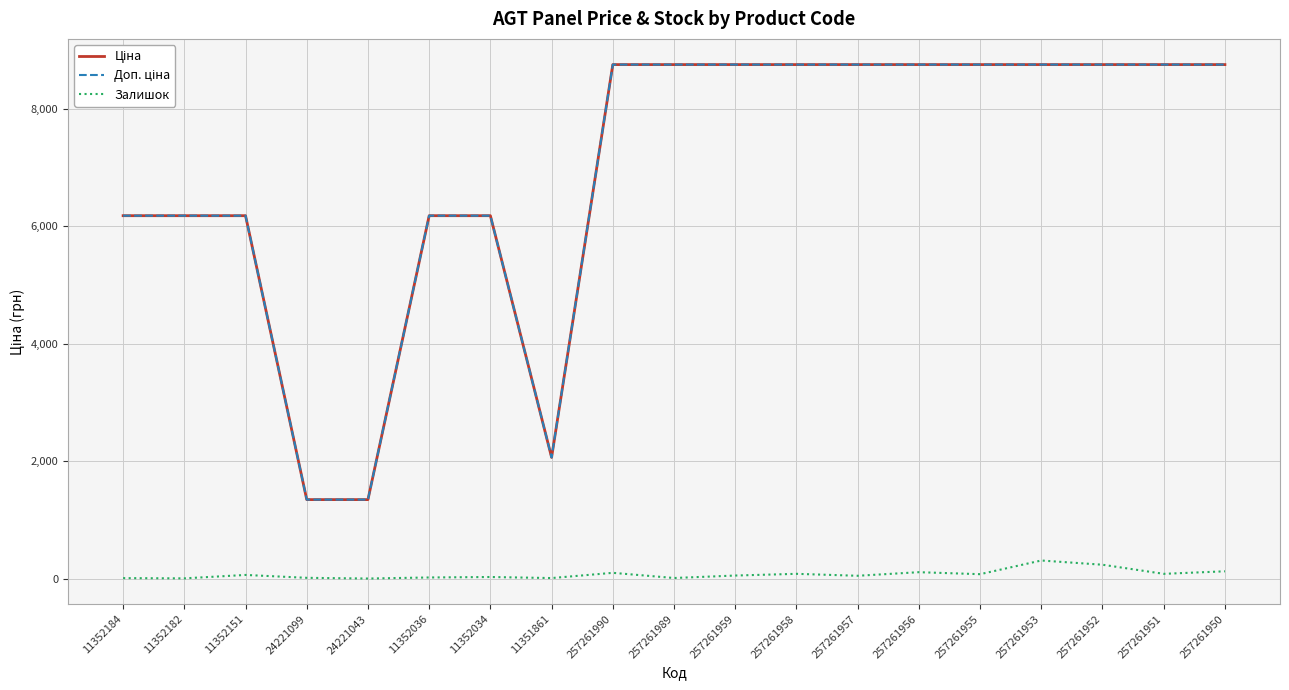

What is the maximum value shown in the chart?

8755.5